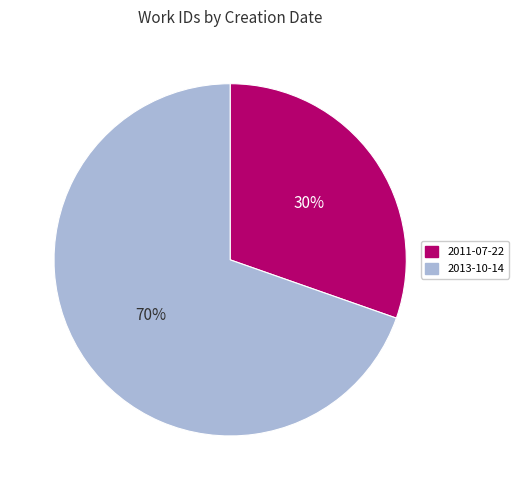

Combined, do 2013-10-14 and 2011-07-22 account for over 50%?

Yes